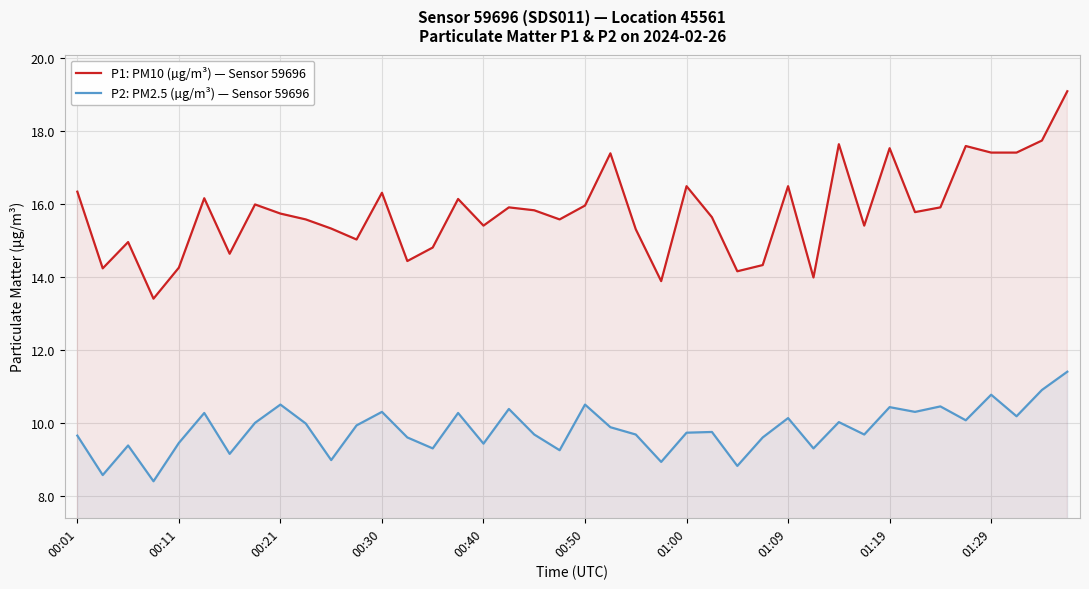

What is the greatest value displayed?

19.1